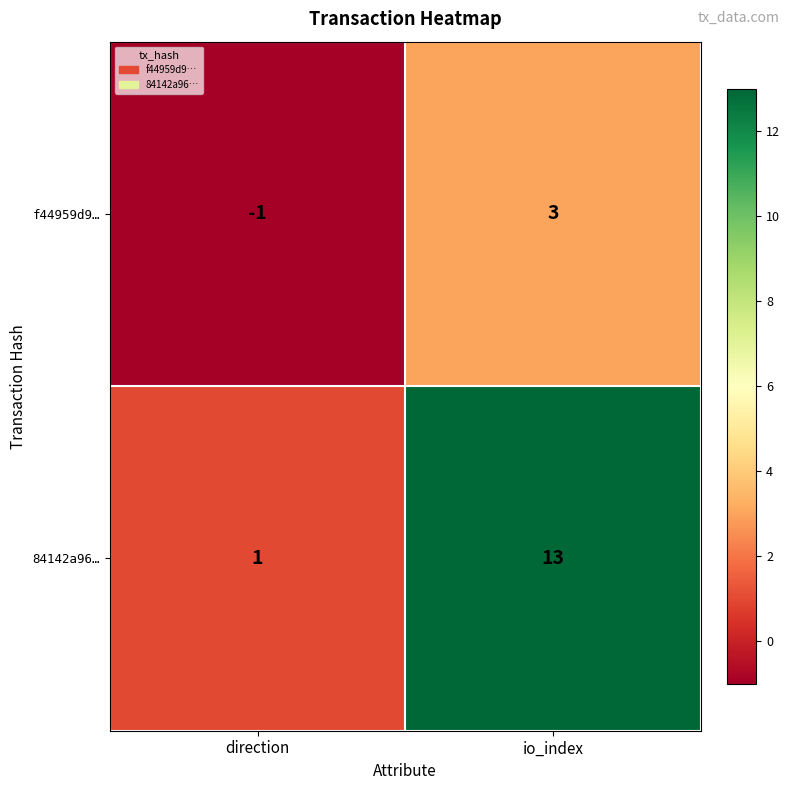

Reading left to right, transcribe all the data shown in this chart.

f44959d9…: direction=-1	io_index=3
84142a96…: direction=1	io_index=13